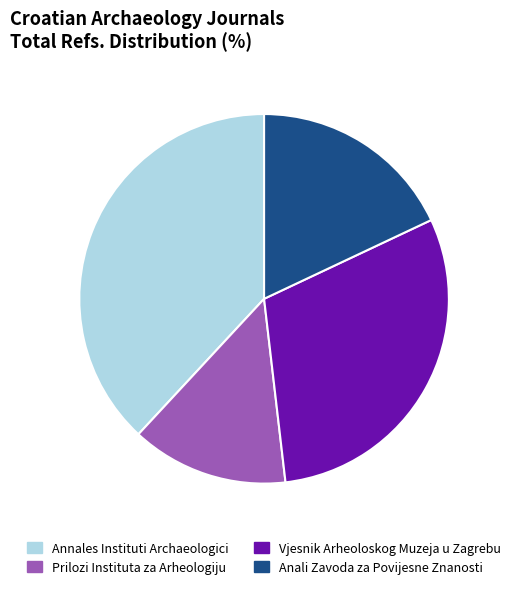

Is there a majority slice in this chart?

No